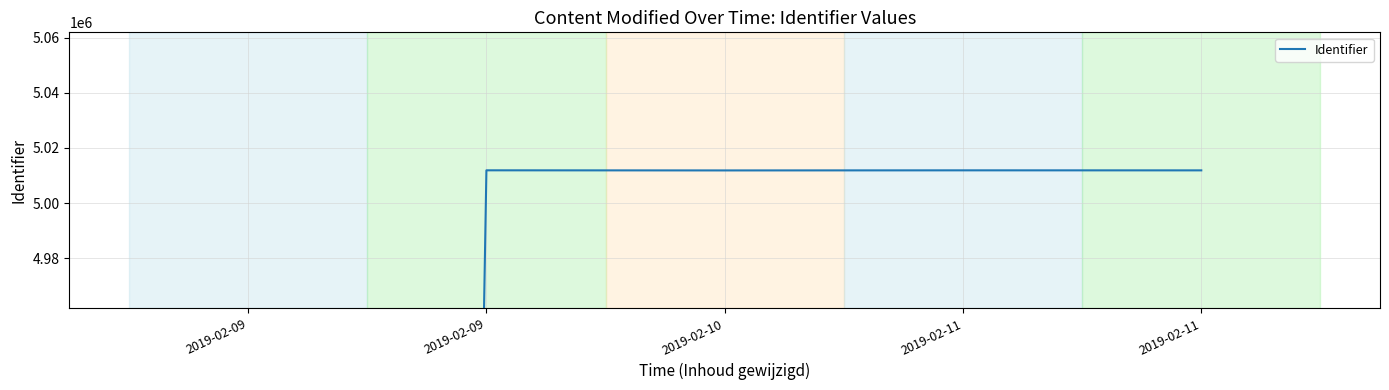

Rank the categories by value from lowest to highest.

2019-02-09, 2019-02-10, 2019-02-11, 2019-02-11, 2019-02-09